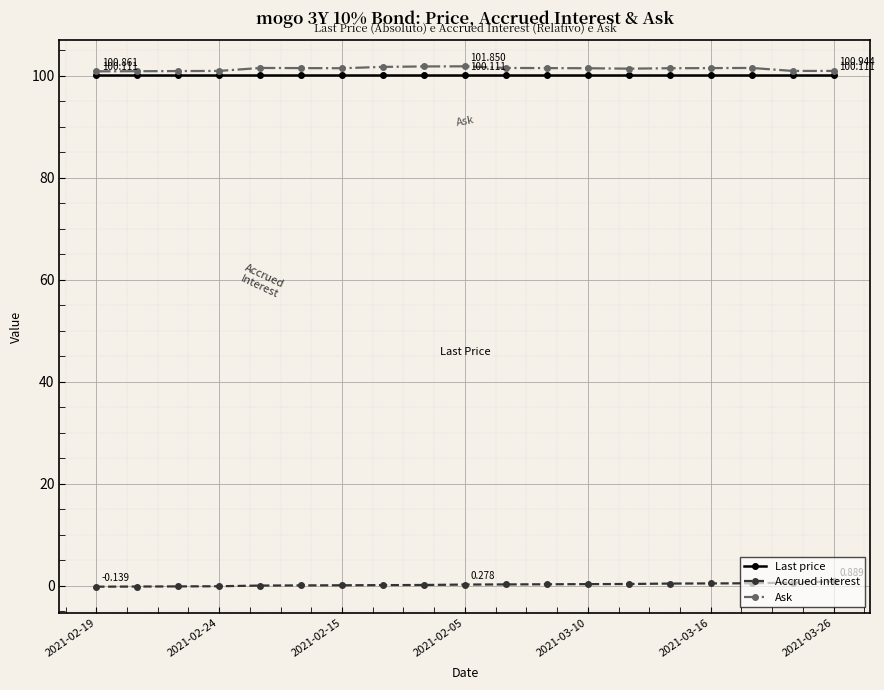

True or false: Accrued interest and Last price cross at least once.

False